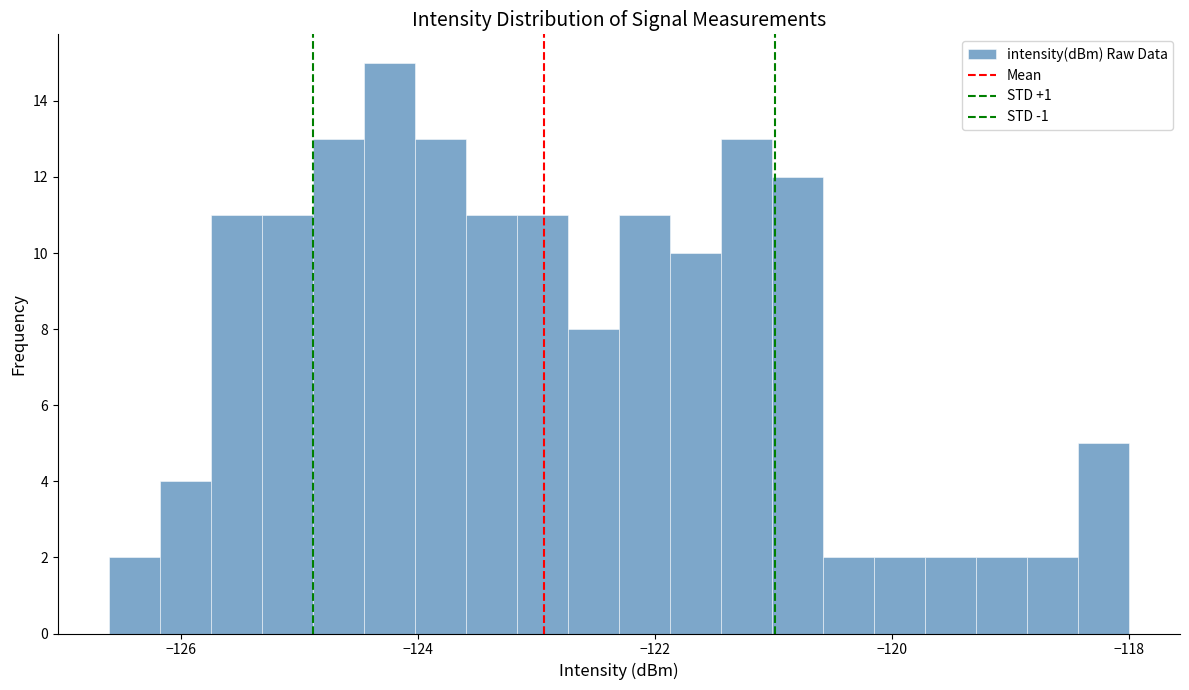

Around what value on the x-axis is the tallest bar? Give the approximate position of its centre, as read against the axis.

-124.2